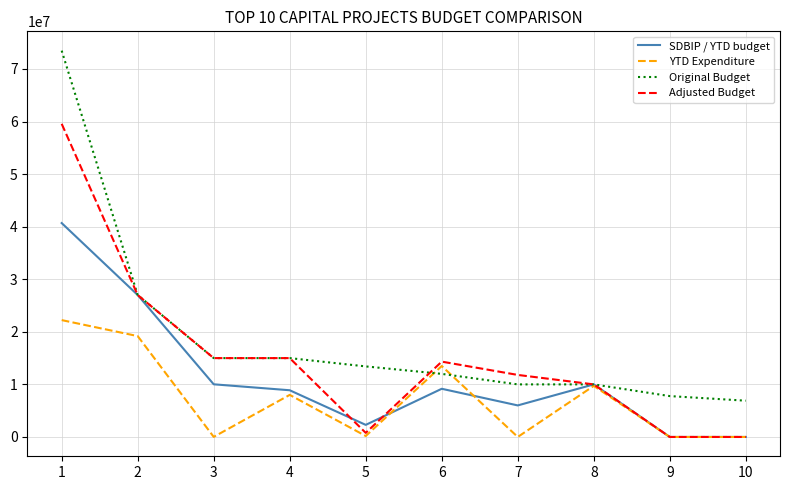

Rank the series by their average value, from highest to lowest.

Original Budget, Adjusted Budget, SDBIP / YTD budget, YTD Expenditure